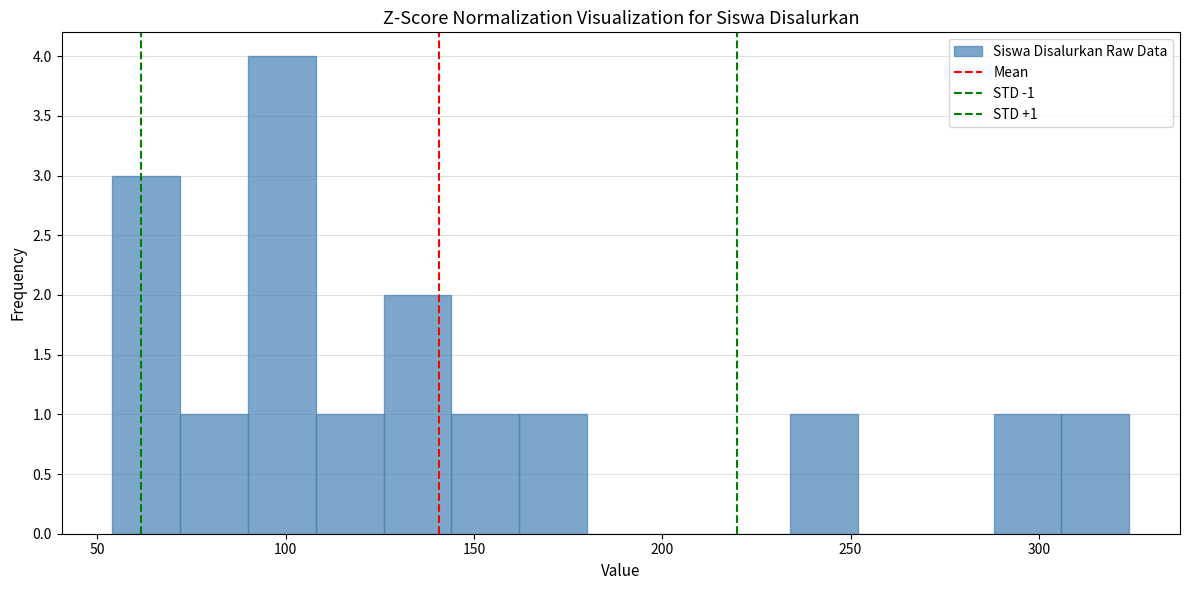

Around what value on the x-axis is the tallest bar? Give the approximate position of its centre, as read against the axis.

100